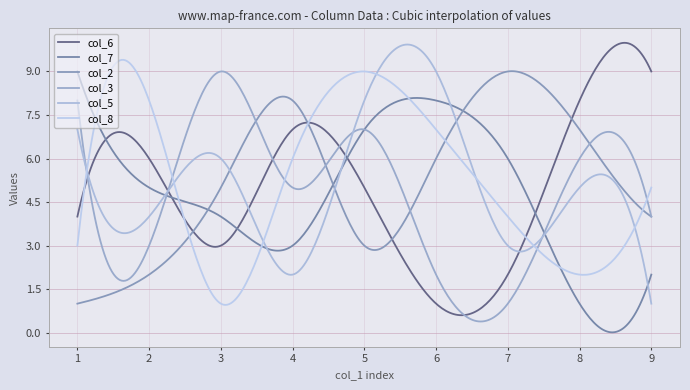

How many times do col_8 and col_3 cross each other?

5